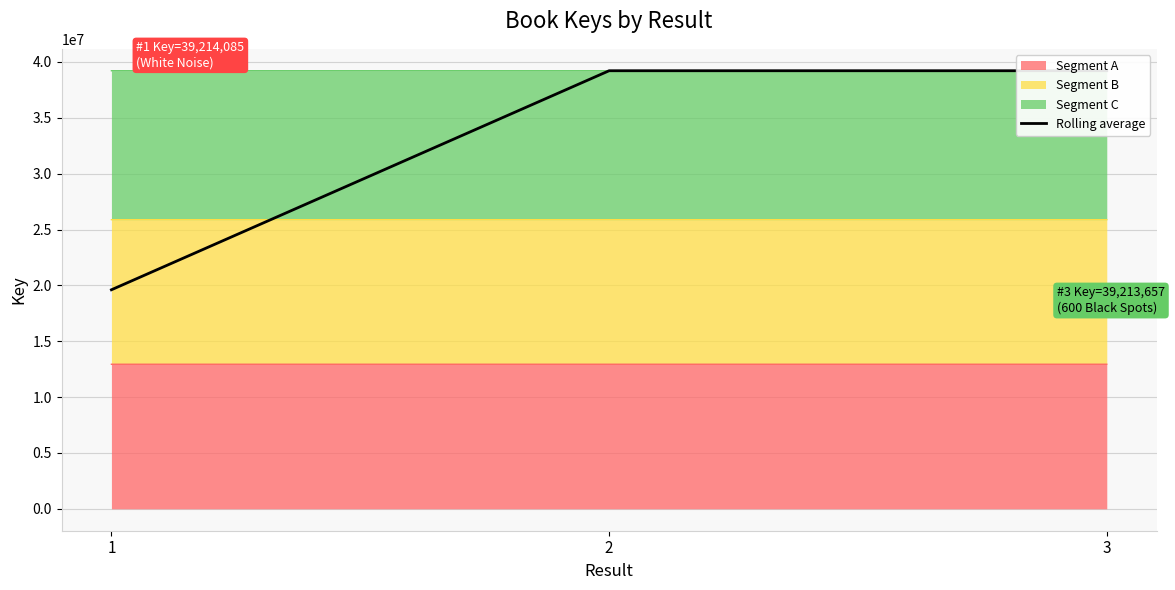

What is the smallest value displayed?

19607042.5